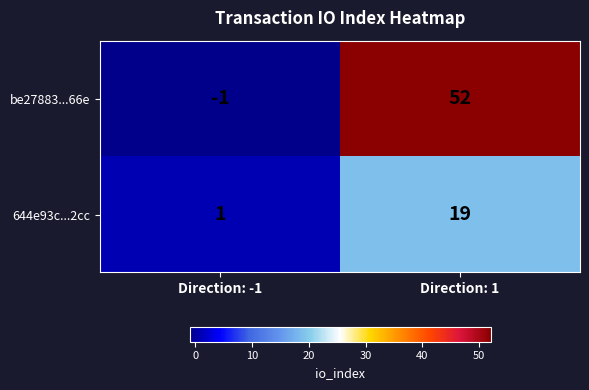

Rank the series by their maximum value, from highest to lowest.

be27883...66e, 644e93c...2cc